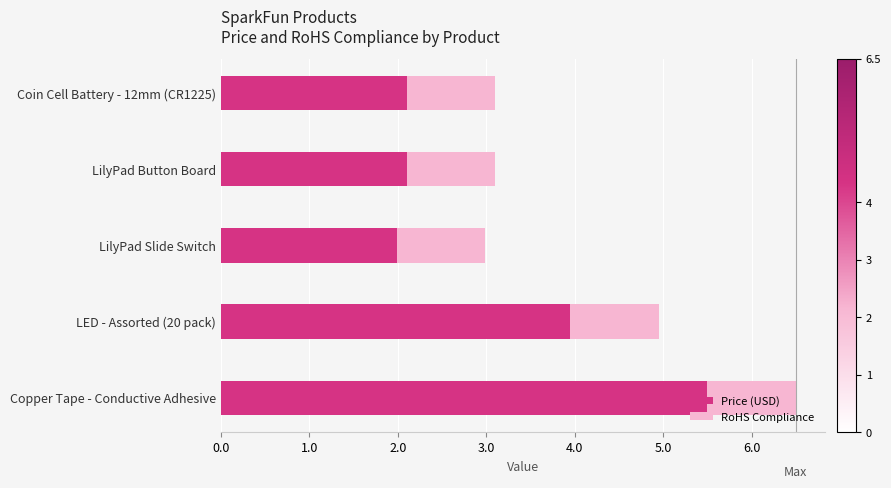

At which category is the sum across all series the highest?

Copper Tape - Conductive Adhesive